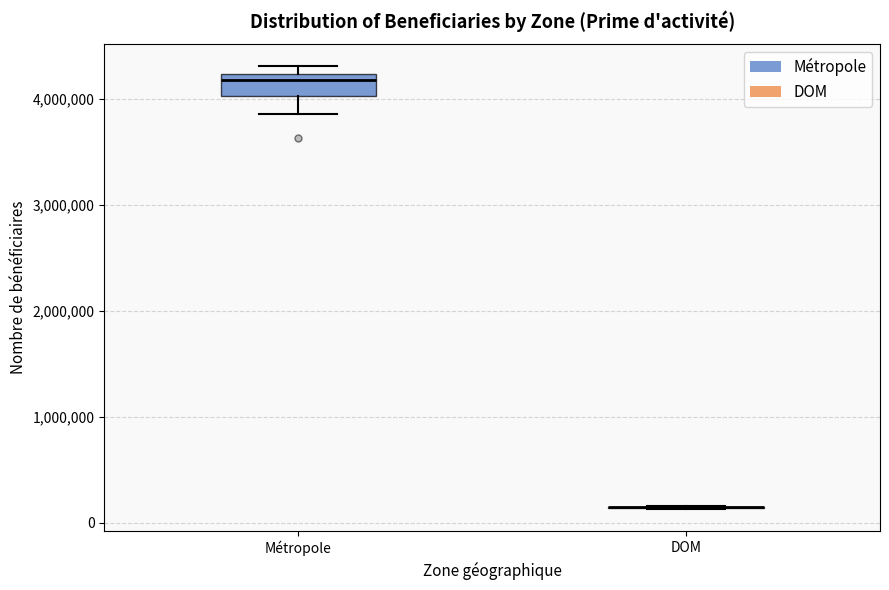

Reading left to right, read every box against the y-axis: the position of its median line, the range the box covers, and the ends of its whiskers. The values are not printed on the chart, so give them approximately, as read against the axis.

Métropole: median 4200000 (just below the box's upper edge), box 4000000 to 4200000, whiskers 3900000 to 4300000
DOM: box collapsed to a line at 100000, whiskers 100000 to 200000